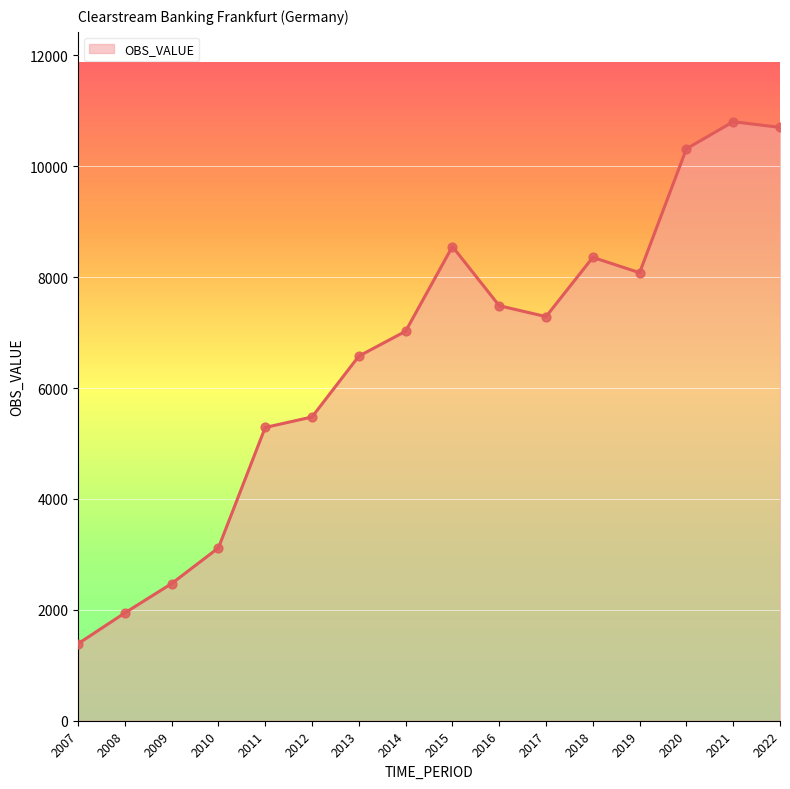

What is the ratio of the value at 2018 to the value at 2021?

0.8